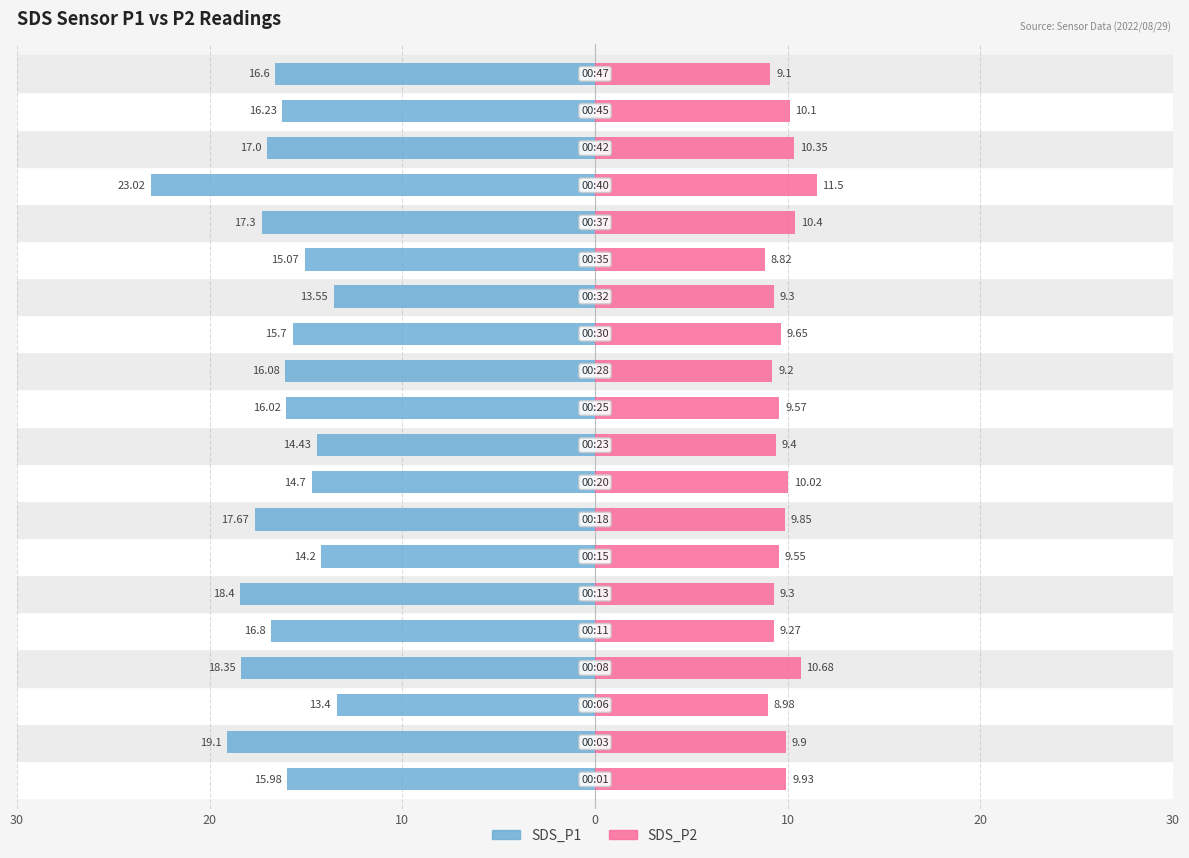

Which series has the widest spread of values?

SDS_P1